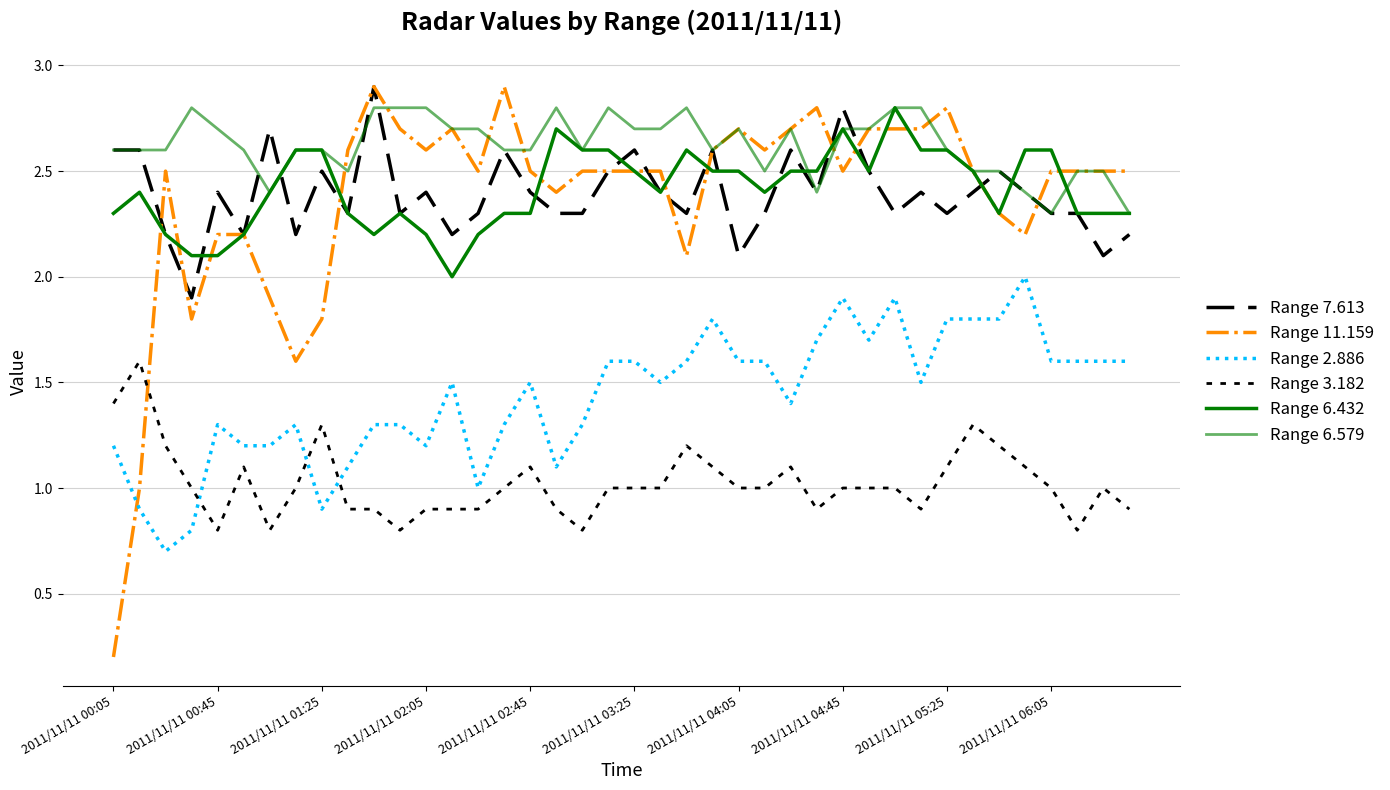

Is this an area chart (filled region under the line)?

No